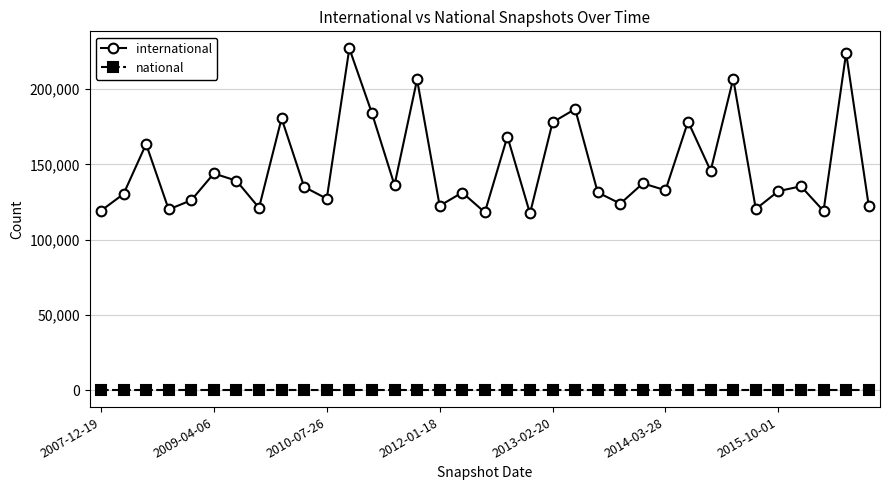

True or false: international and national intersect in this chart.

False